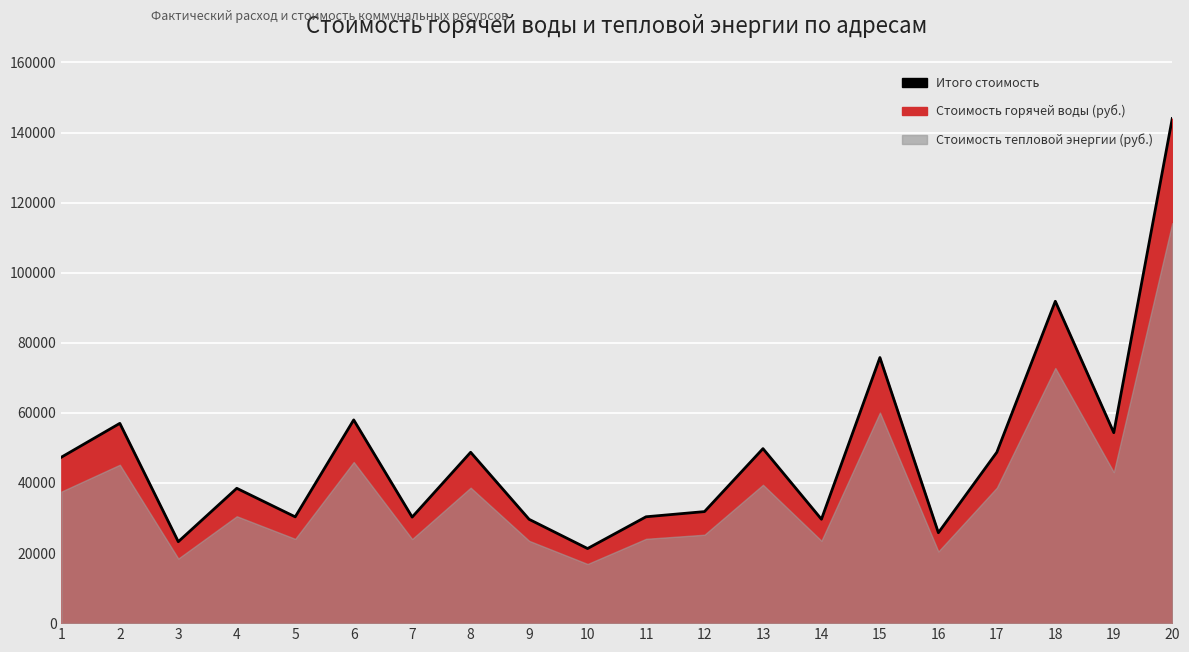

What is the value of the 7th point from the left?

30260.8